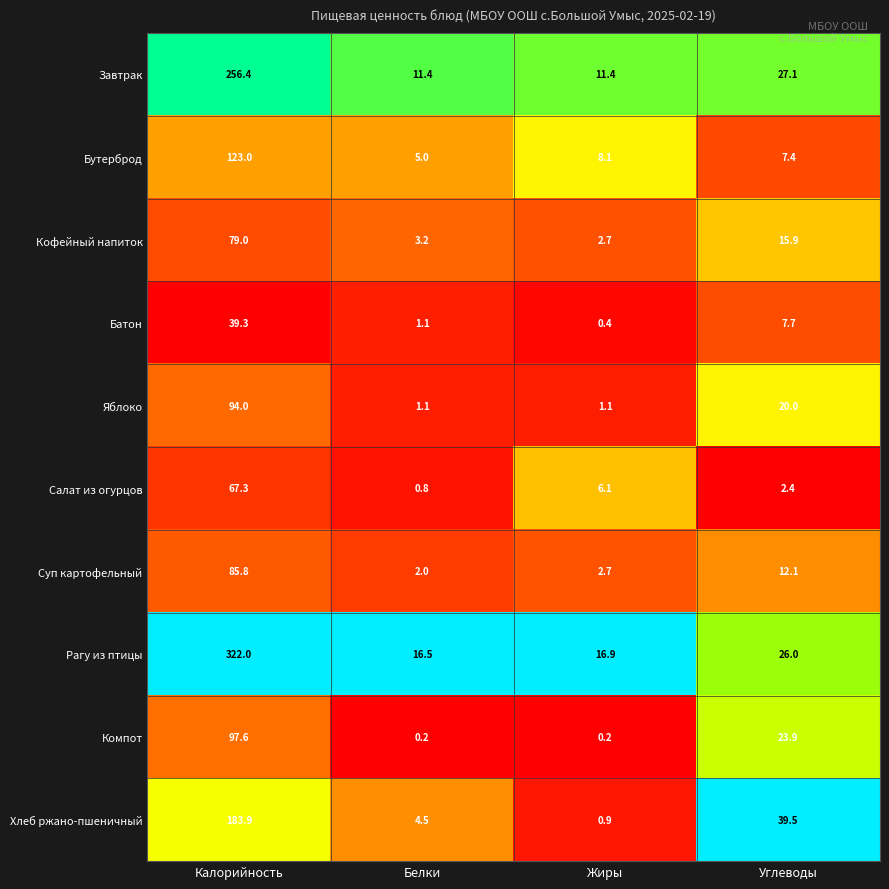

What is the spread (max minus min) of values at Жиры?

16.7